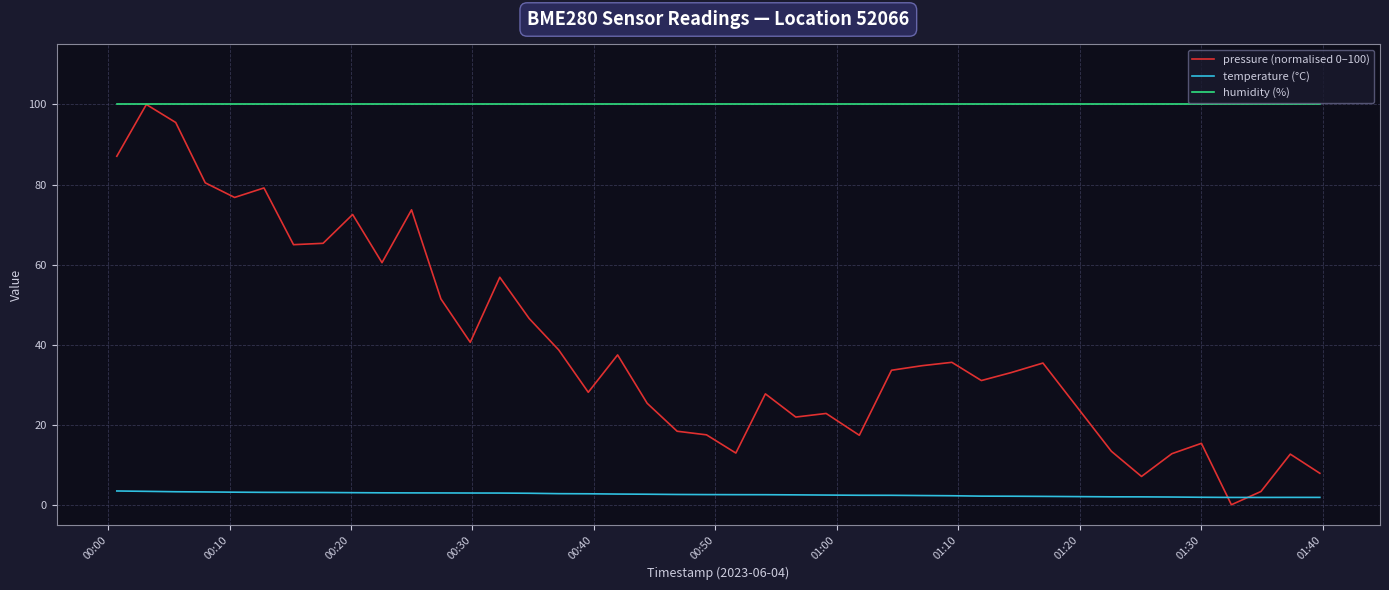

True or false: temperature (°C) and humidity (%) cross at least once.

False